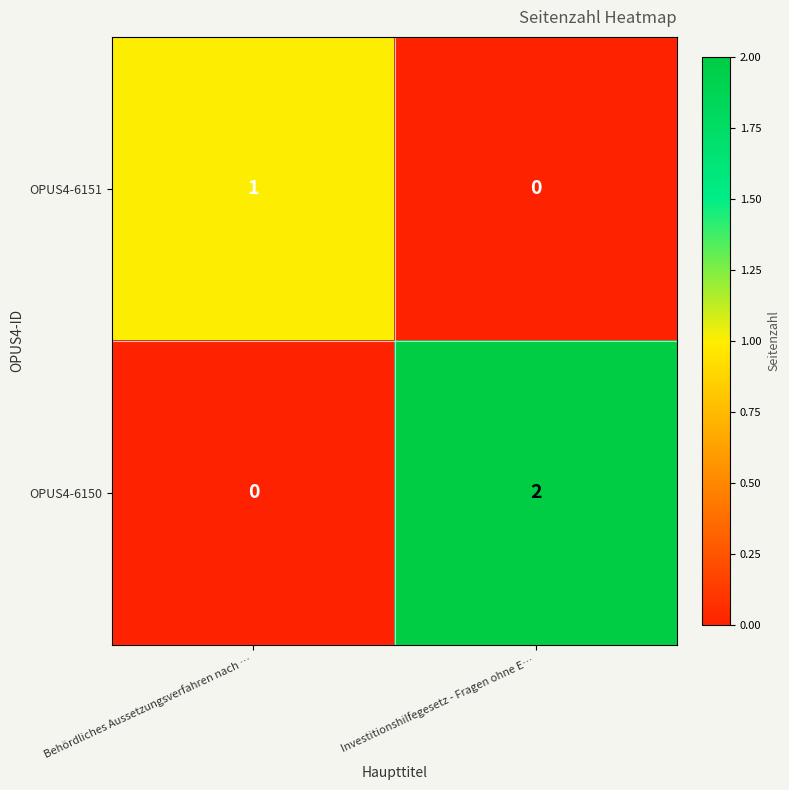

The OPUS4-6151 series shows 0 at Investitionshilfegesetz - Fragen ohne E…. True or false?

True